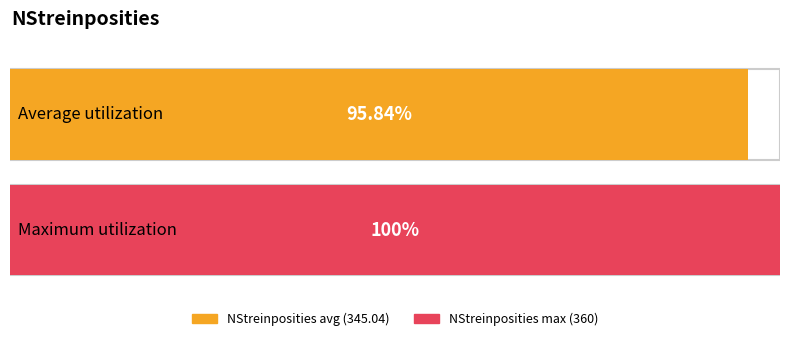

True or false: the data shows 360 at 18:00.

True